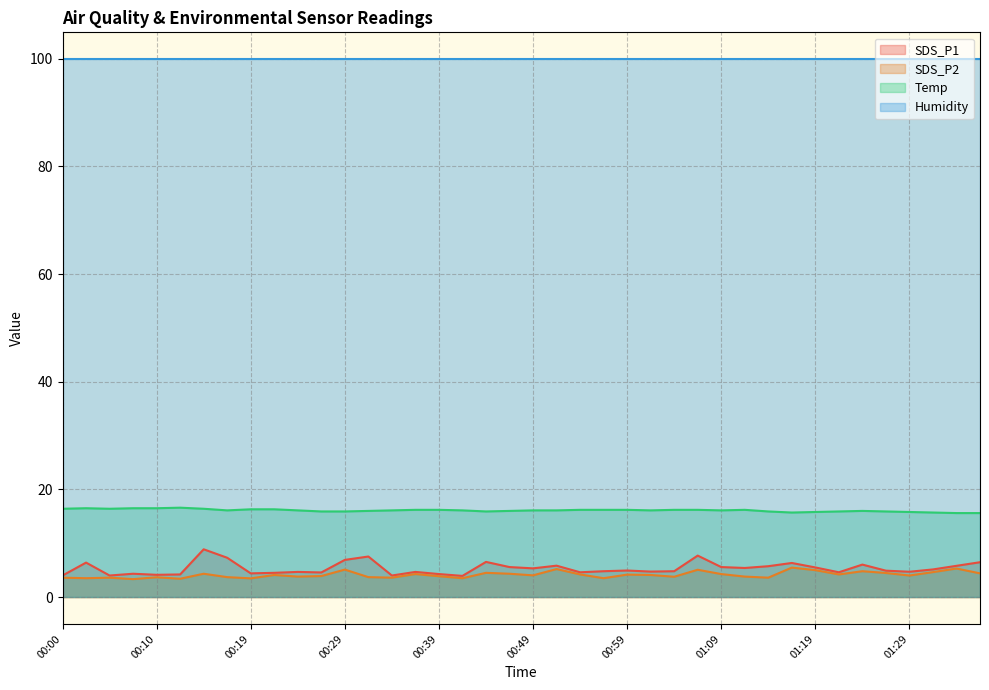

True or false: Temp has a value of 7.8 at 01:12.

False